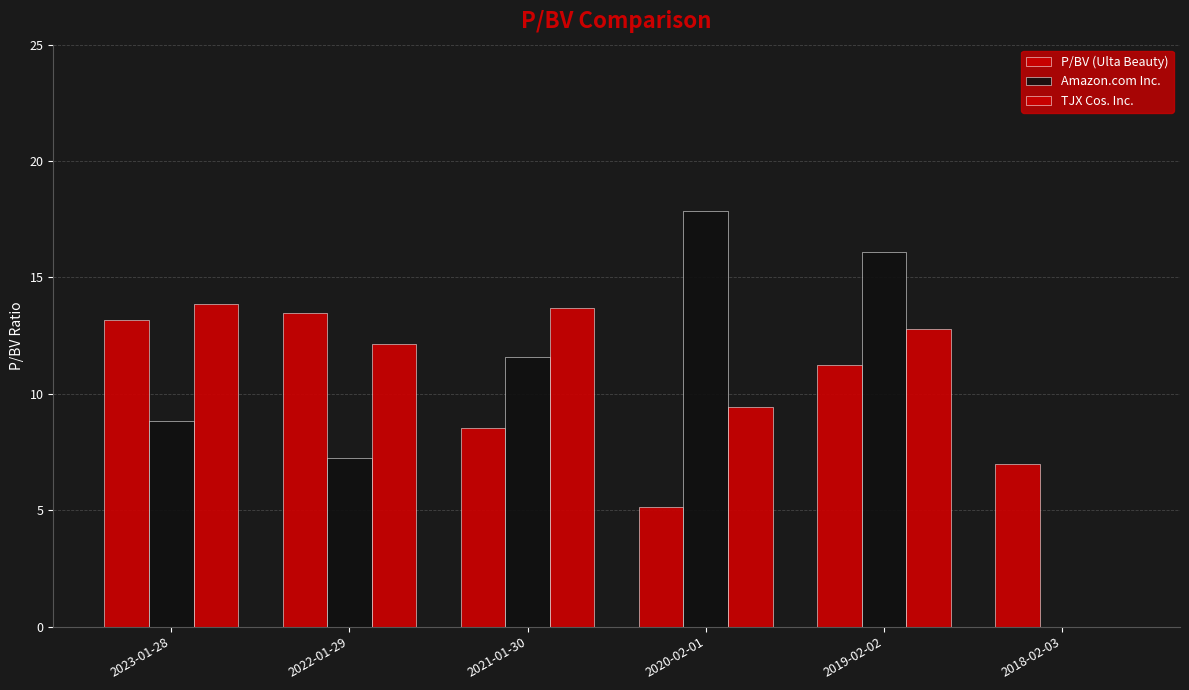

What is the difference between the P/BV (Ulta Beauty) values at 2020-02-01 and 2021-01-30?

3.4